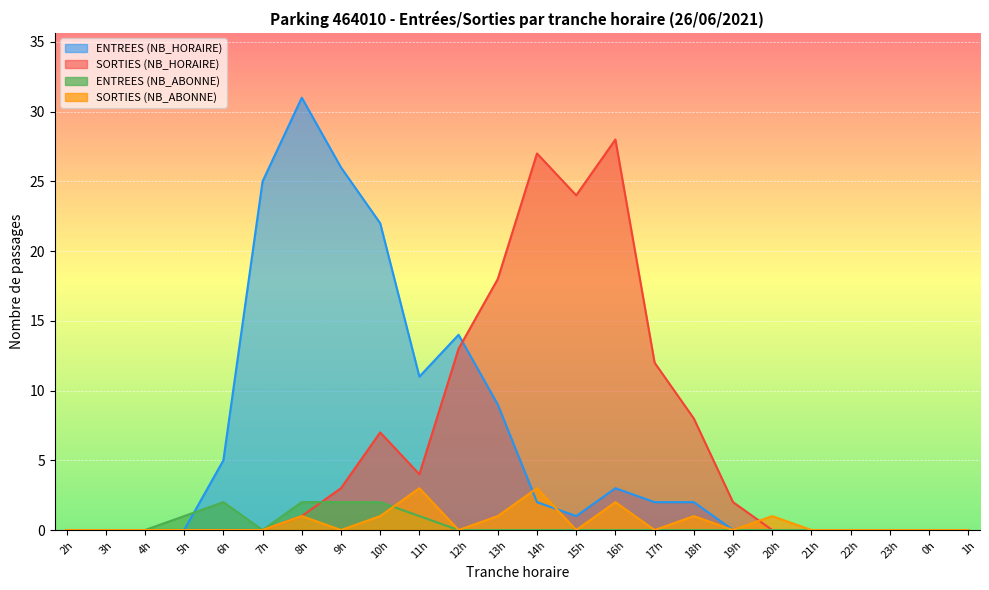

Is it true that SORTIES (NB_ABONNE) equals 0 at 17h?

True